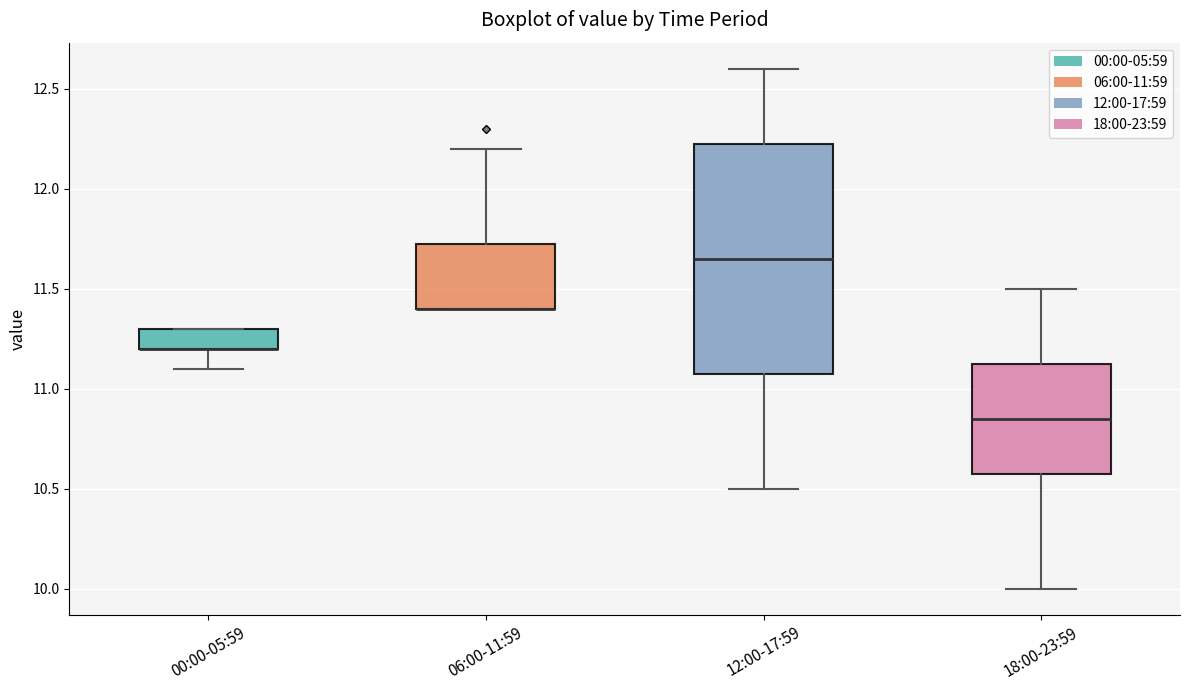

Which box is the tallest, from its lower edge to its upper edge?

12:00-17:59